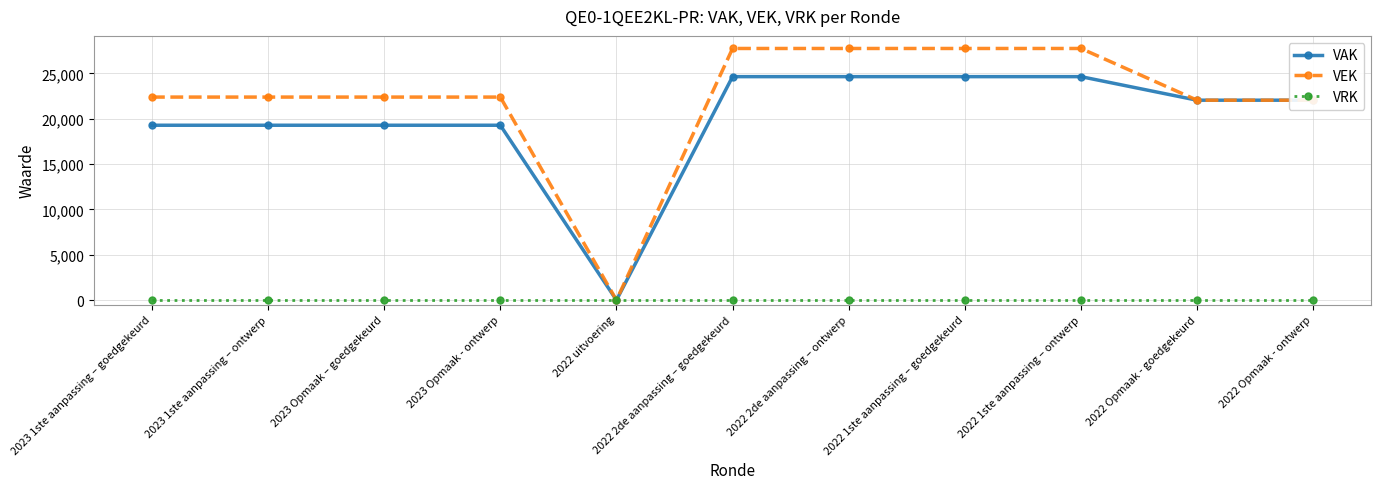

Which series has the largest total across all categories?

VEK